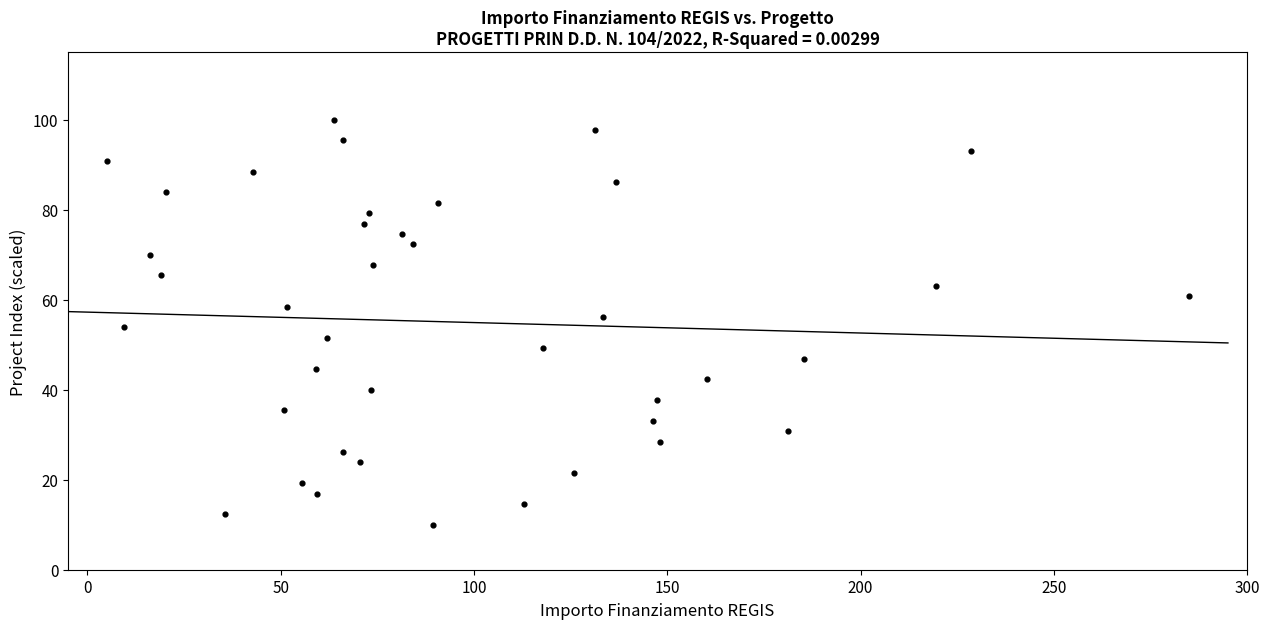

What is the range of Y values (max minus min)?

90.0